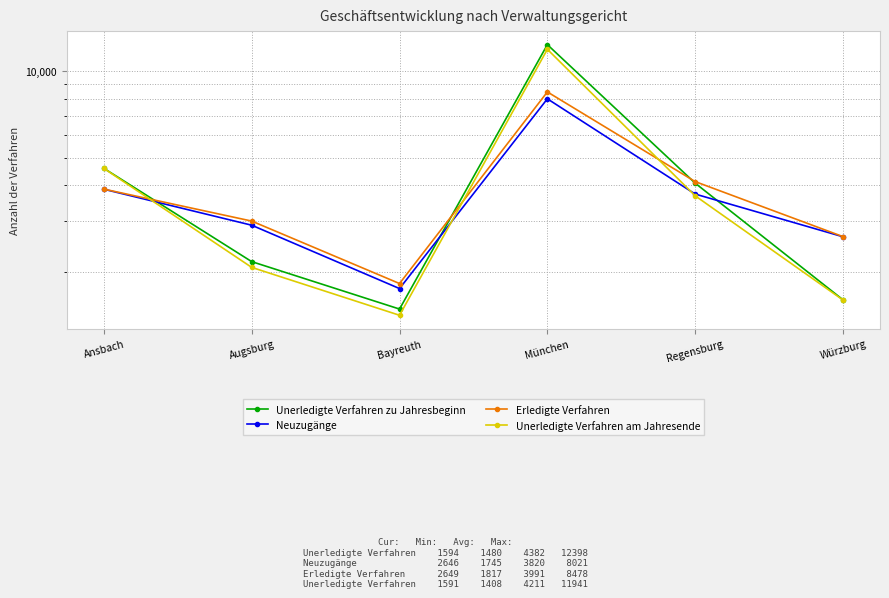

Which category has the highest value across all series?

München